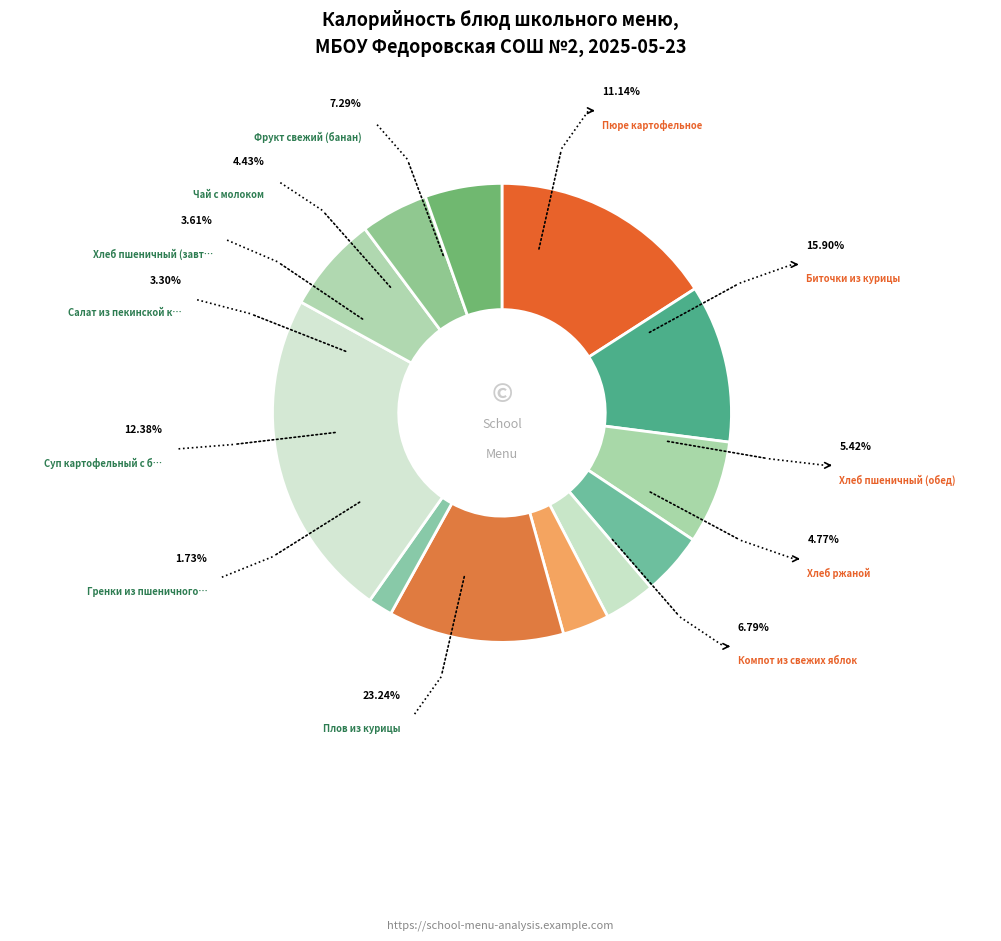

True or false: Пюре картофельное accounts for 11% of the total.

True